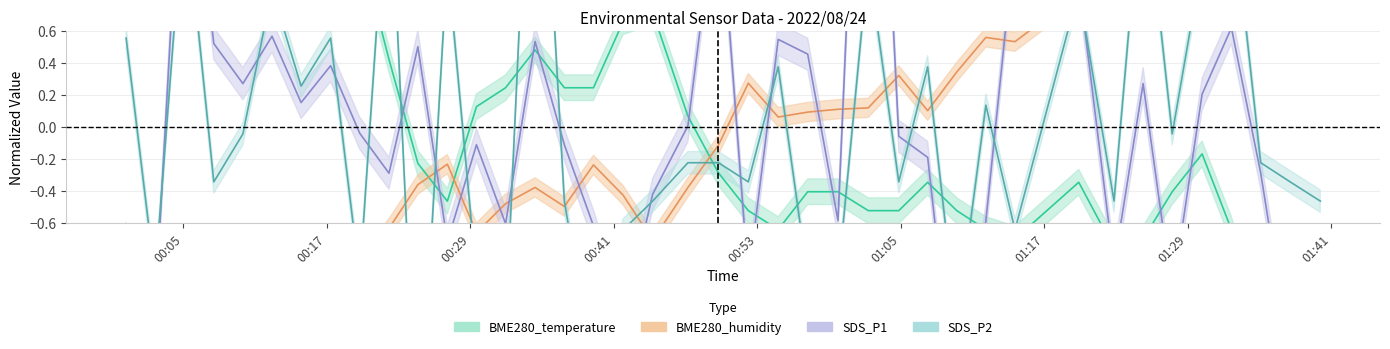

Rank the series by their maximum value, from highest to lowest.

SDS_P1, BME280_humidity, SDS_P2, BME280_temperature